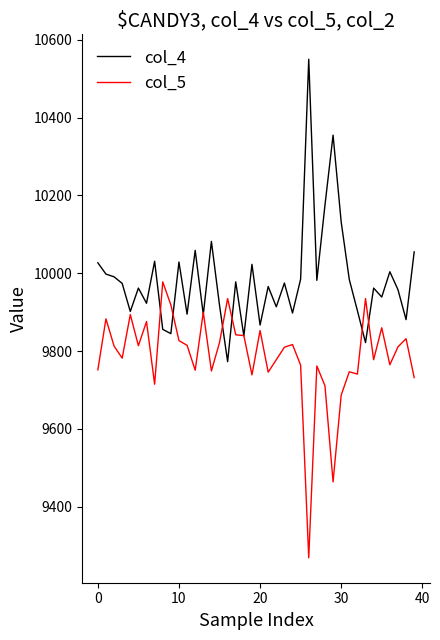

What is the greatest value displayed?

10550